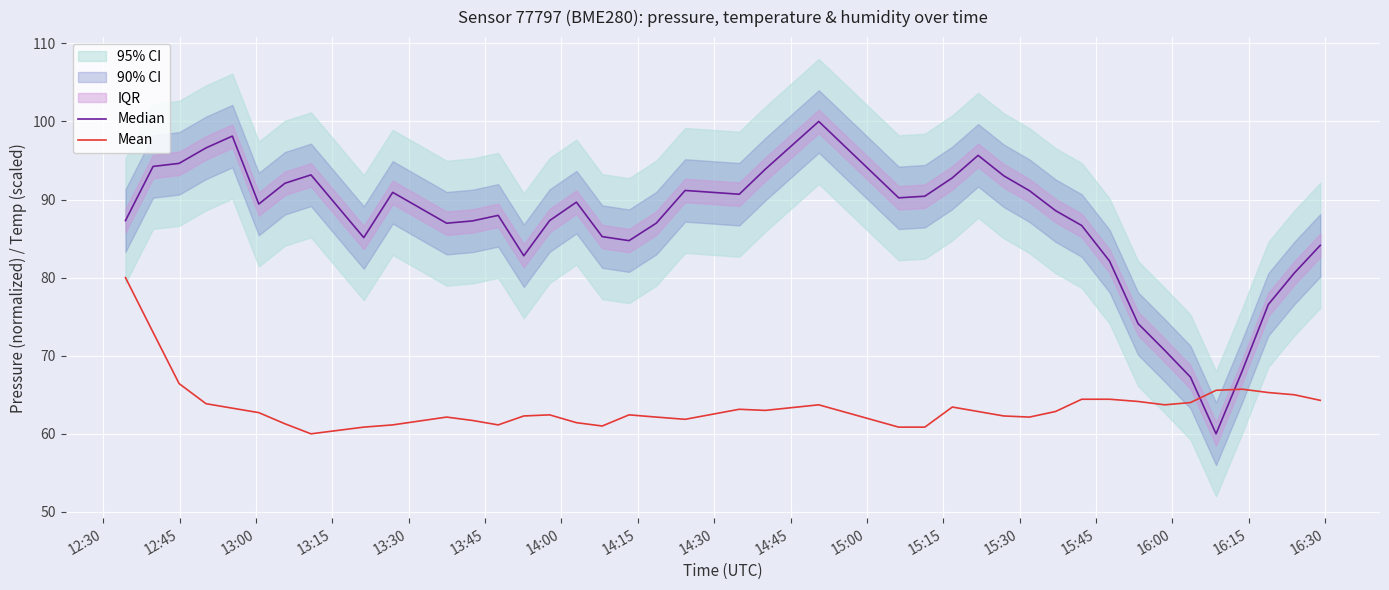

What is the minimum value for Mean?

60.0